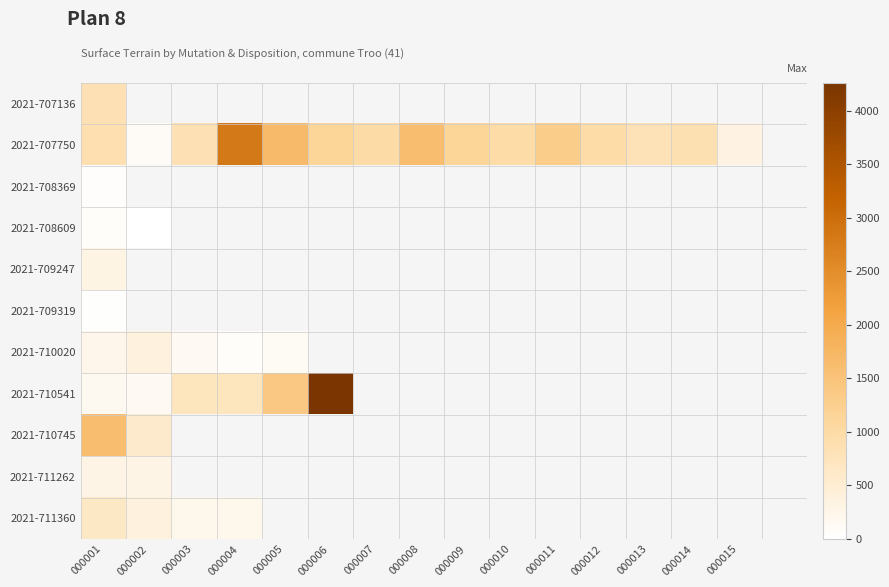

List the series in order of their peak value, lowest first.

2021-709319, 2021-708369, 2021-708609, 2021-711262, 2021-709247, 2021-710020, 2021-711360, 2021-707136, 2021-710745, 2021-707750, 2021-710541